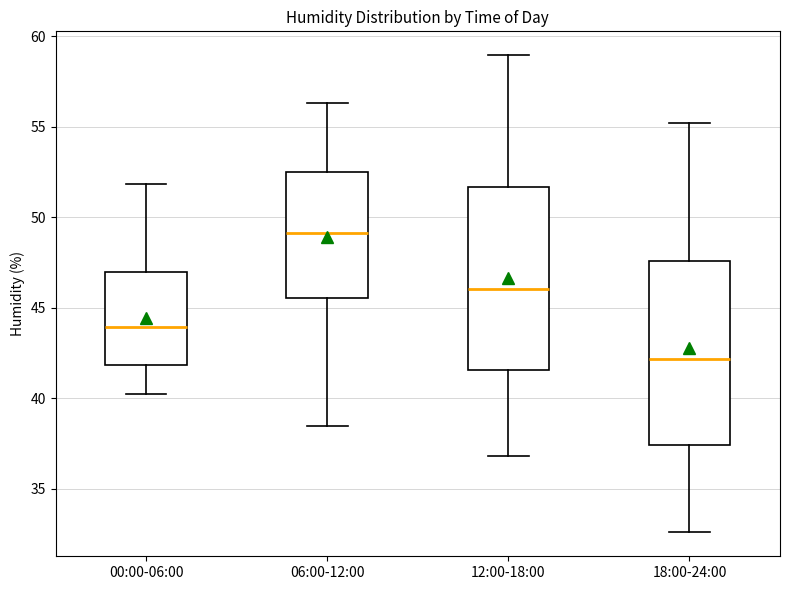

Reading left to right, transcribe this box plot: for each box, give where its median line is, the range the box spans, and where its two whiskers end, as read against the y-axis. The values are not printed on the chart, so give them approximately, as read against the axis.

00:00-06:00: median 44.0, box 42.0 to 47.0, whiskers 40.0 to 52.0
06:00-12:00: median 49.0, box 45.5 to 52.5, whiskers 38.5 to 56.5
12:00-18:00: median 46.0, box 41.5 to 51.5, whiskers 37.0 to 59.0
18:00-24:00: median 42.0, box 37.5 to 47.5, whiskers 32.5 to 55.0